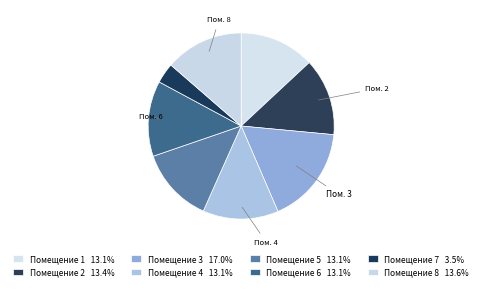

Count the number of slices in the pie.

8